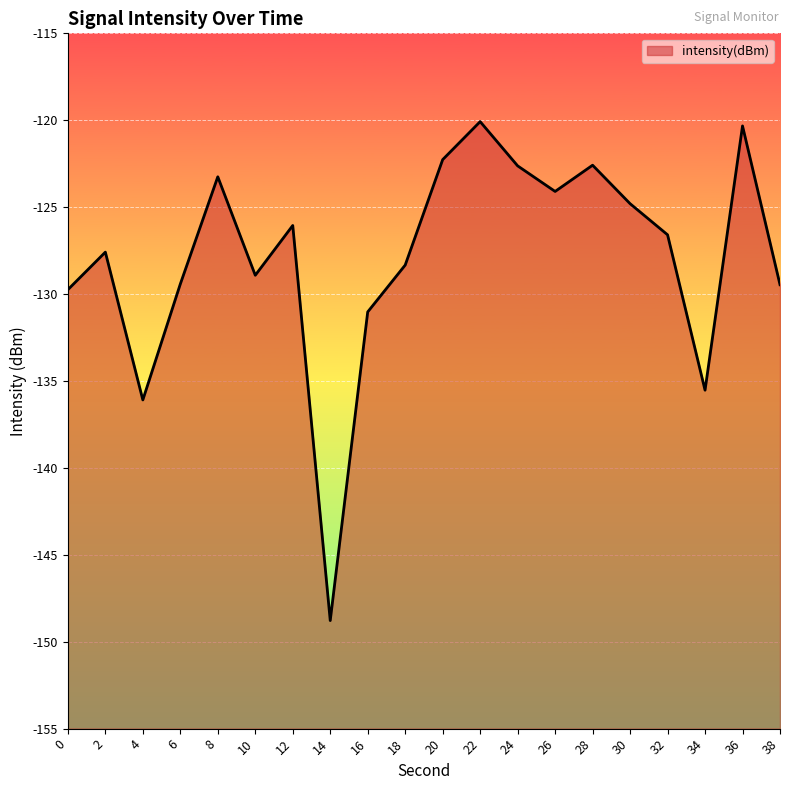

Reading right to left, what are all the values shown in this chart?

38=-129.5	36=-120.3	34=-135.5	32=-126.6	30=-124.8	28=-122.6	26=-124.1	24=-122.6	22=-120.1	20=-122.3	18=-128.3	16=-131.0	14=-148.8	12=-126.1	10=-128.9	8=-123.3	6=-129.4	4=-136.1	2=-127.6	0=-129.7